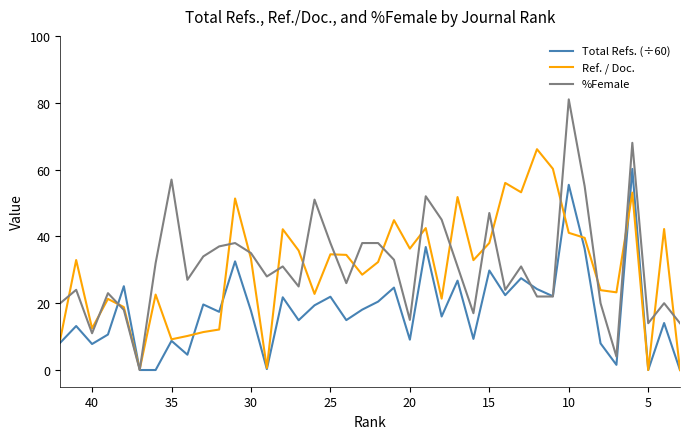

How many distinct data groups are displayed?

3